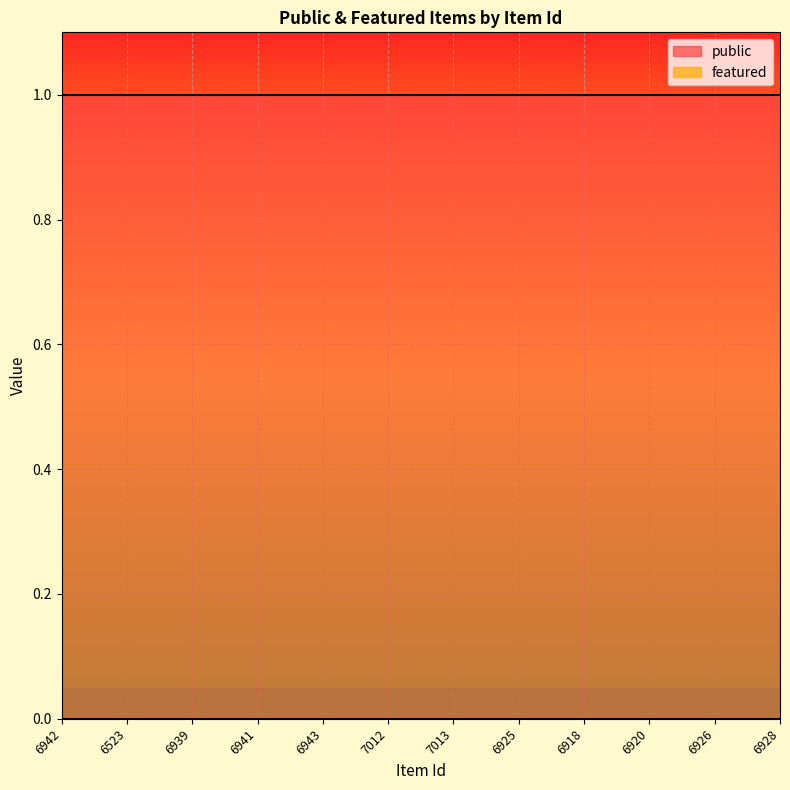

Reading left to right, transcribe all the data shown in this chart.

public: 1	1	1	1	1	1	1	1	1	1	1	1
featured: 0	0	0	0	0	0	0	0	0	0	0	0